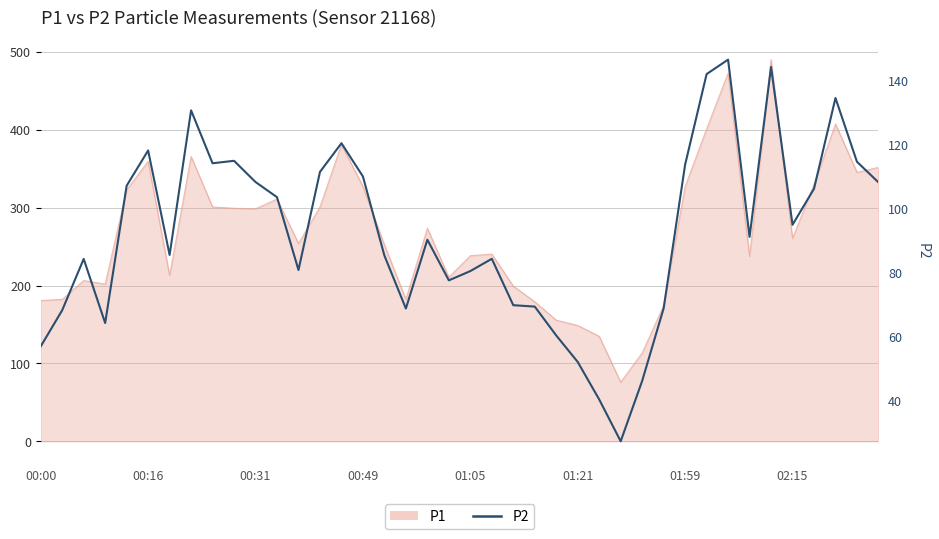

The chart shows a value of 36.5 at 02:15. True or false?

False